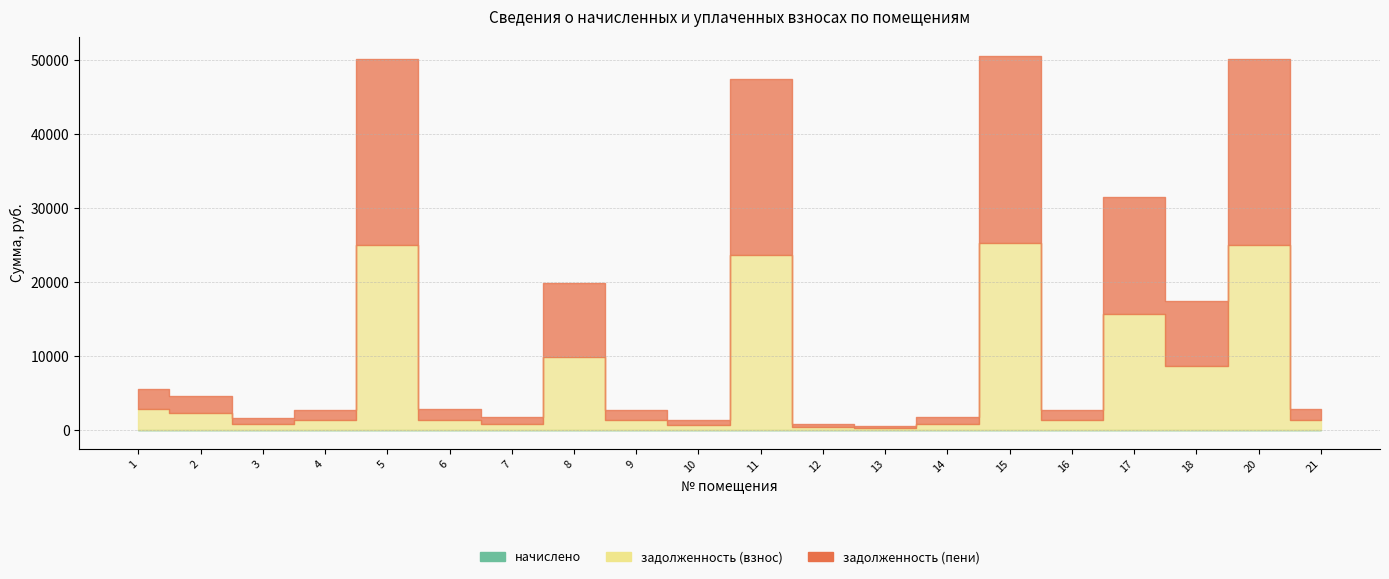

Reading left to right, what are all the values shown in this chart?

задолженность (взнос): 1=2823.3	2=2324.3	3=833.3	4=1367.3	5=25091.3	6=1408.4	7=907.7	8=9925.7	9=1343.4	10=696.4	11=23726.3	12=451.6	13=274.5	14=894.5	15=25327.9	16=1405.4	17=15738.3	18=8757.6	20=25091.3	21=1411.3
задолженность (пени): 1=2823.3	2=2324.3	3=833.3	4=1367.3	5=25091.3	6=1408.4	7=907.7	8=9925.7	9=1343.4	10=696.4	11=23726.3	12=451.6	13=274.5	14=894.5	15=25327.9	16=1405.4	17=15738.3	18=8757.6	20=25091.3	21=1411.3
начислено: 1=0.0	2=0.0	3=0.0	4=0.0	5=0.0	6=0.0	7=0.0	8=0.0	9=0.0	10=0.0	11=0.0	12=0.0	13=0.0	14=0.0	15=0.0	16=0.0	17=0.0	18=0.0	20=0.0	21=0.0